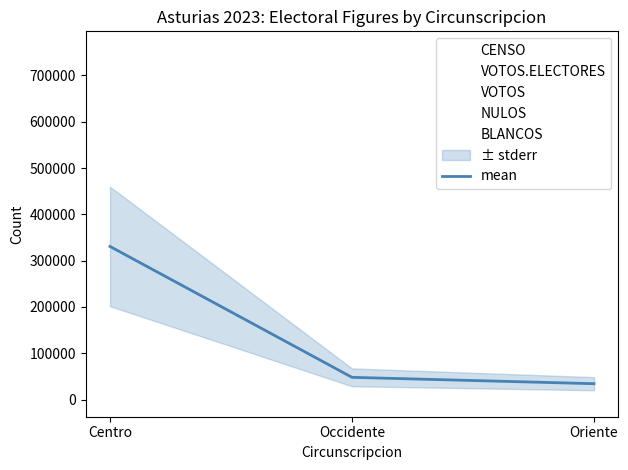

At which category does the chart reach its minimum across all series?

Oriente